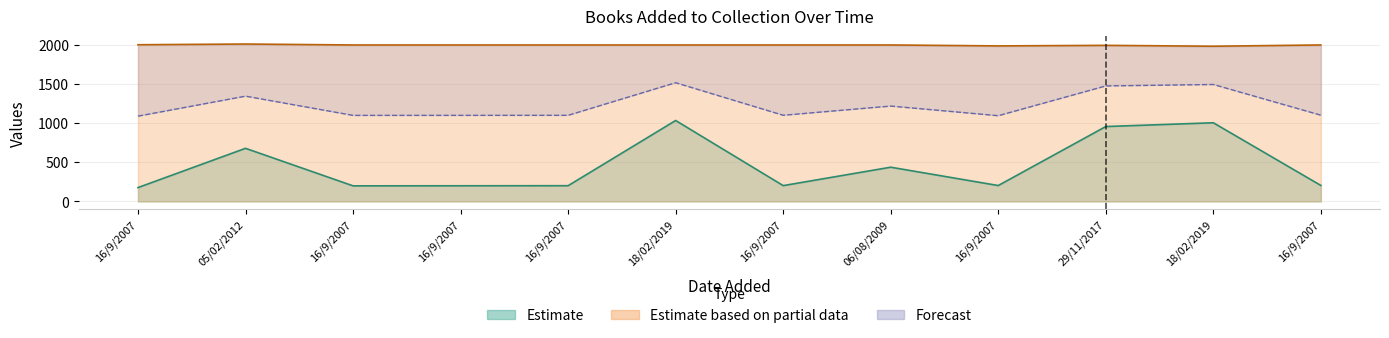

In id, how many points are higher than both neighbors (excluding endpoints)?

4